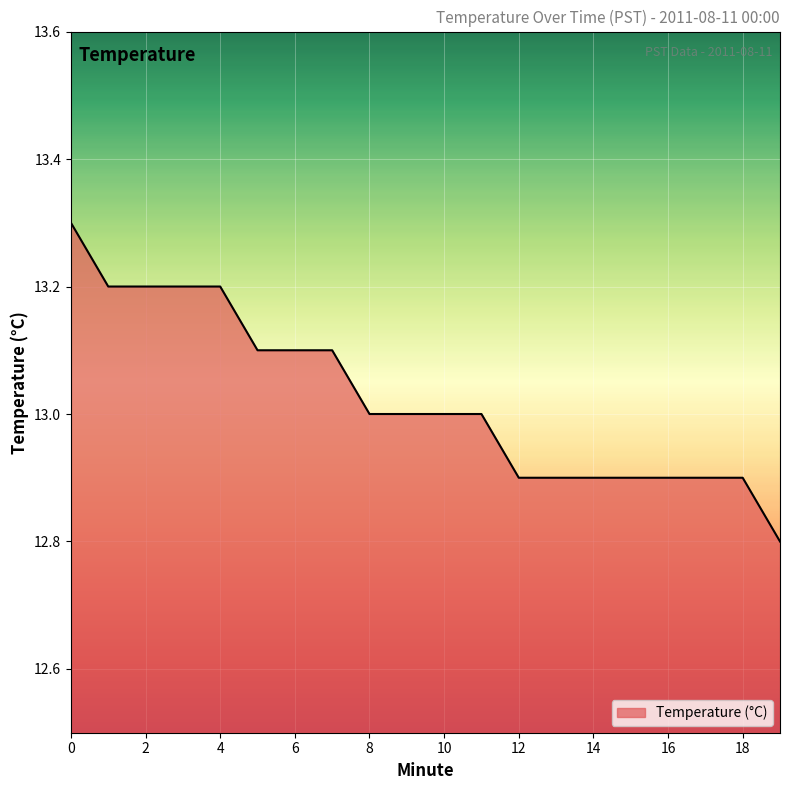

What is the minimum value shown in the chart?

12.8